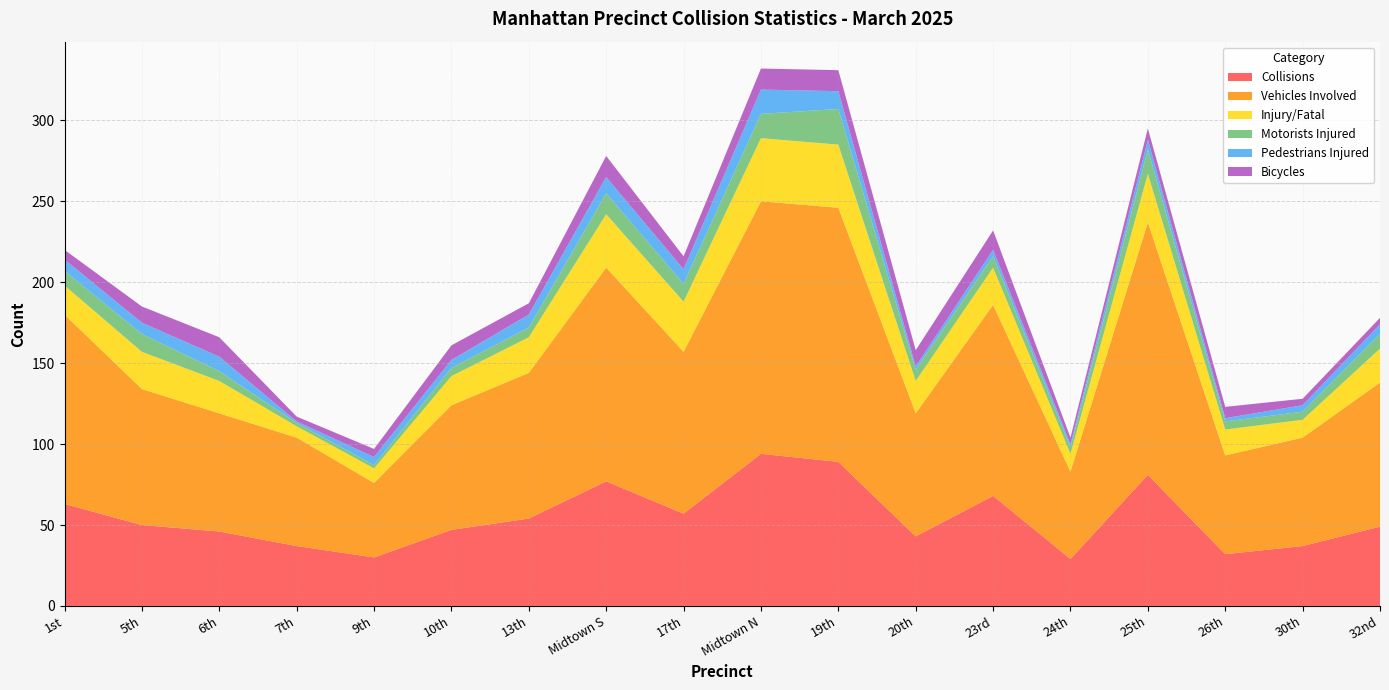

Reading right to left, list all the values displayed in this chart.

Collisions: 49	37	32	81	29	68	43	89	94	57	77	54	47	30	37	46	50	63
Vehicles Involved: 89	67	61	156	54	118	76	157	156	100	132	90	77	46	67	73	84	117
Injury/Fatal: 21	11	16	30	11	23	20	39	39	31	33	22	18	9	7	20	23	18
Motorists Injured: 9	5	5	15	4	7	7	22	15	11	13	6	5	2	2	6	11	9
Pedestrians Injured: 6	4	2	6	2	4	2	11	15	9	10	8	5	5	1	9	7	7
Bicycles: 4	4	7	7	4	12	10	13	13	8	13	7	9	5	3	12	10	6